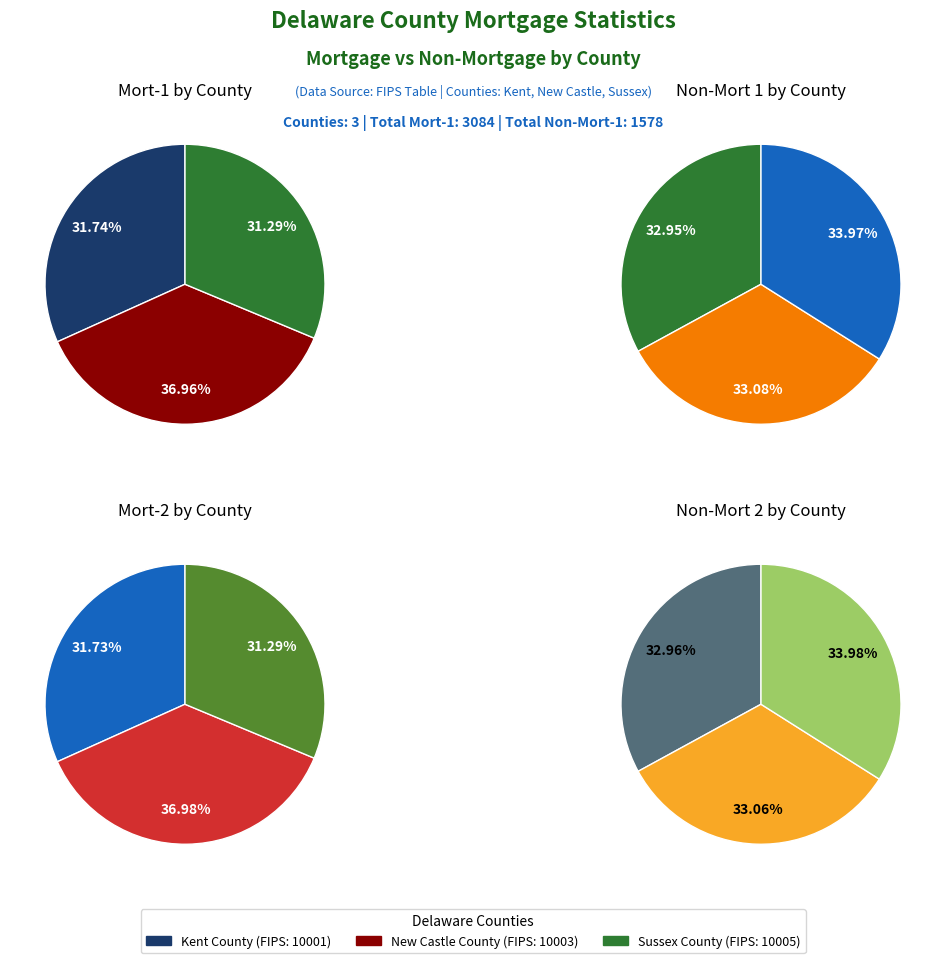

Which series changed the most between Kent County and Sussex County?

Non-Mort 2